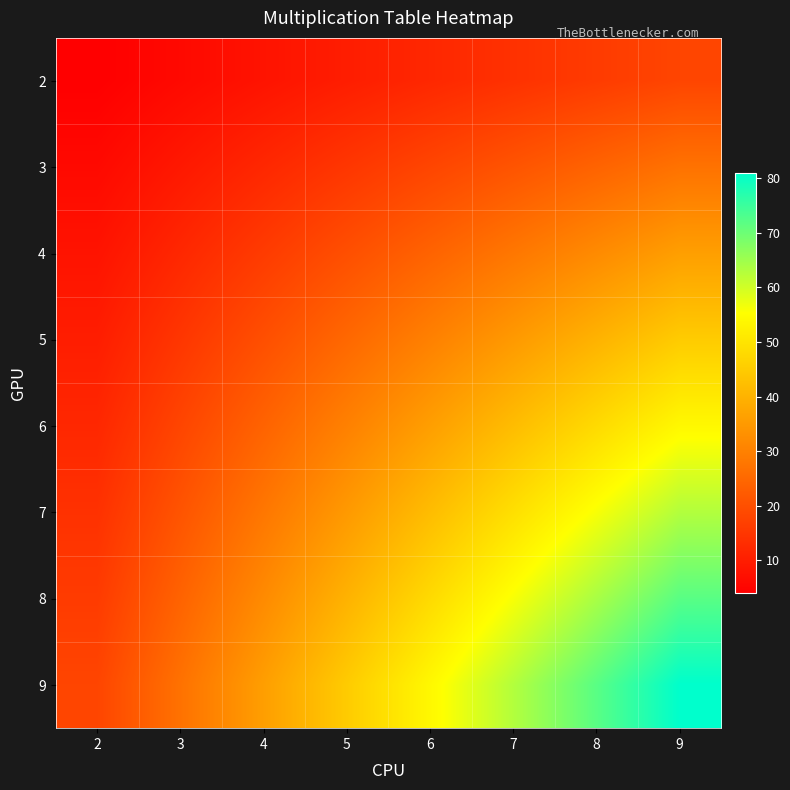

At how many categories does at least one series exceed 54?

3